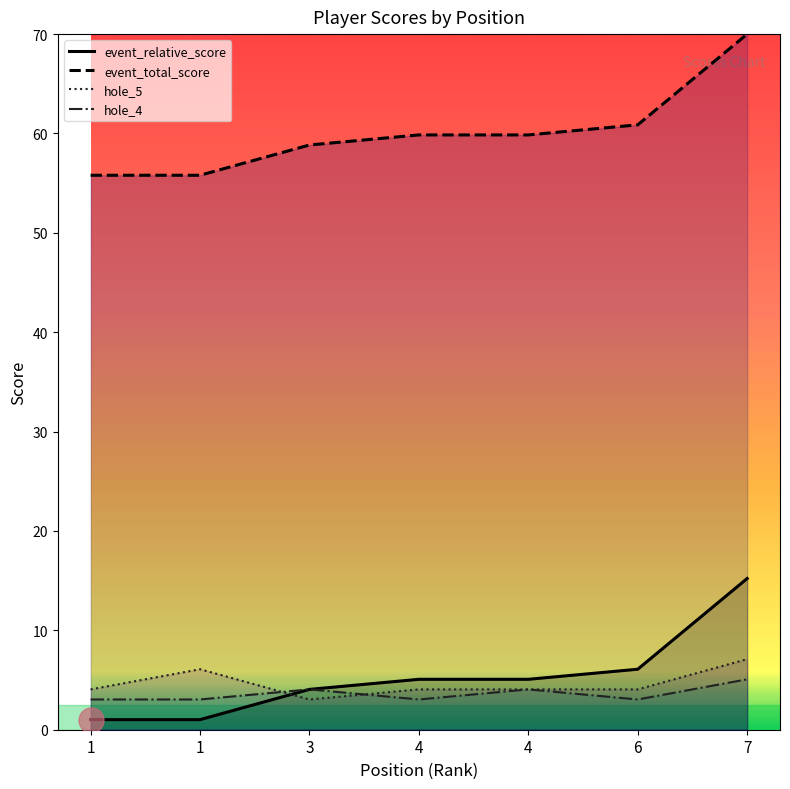

Reading right to left, transcribe all the data shown in this chart.

event_relative_score: 7=15.2	6=6.1	4=5.1	4=5.1	3=4.1	1=1.0	1=1.0
event_total_score: 7=70.0	6=60.9	4=59.9	4=59.9	3=58.8	1=55.8	1=55.8
hole_5: 7=7.1	6=4.1	4=4.1	4=4.1	3=3.0	1=6.1	1=4.1
hole_4: 7=5.1	6=3.0	4=4.1	4=3.0	3=4.1	1=3.0	1=3.0